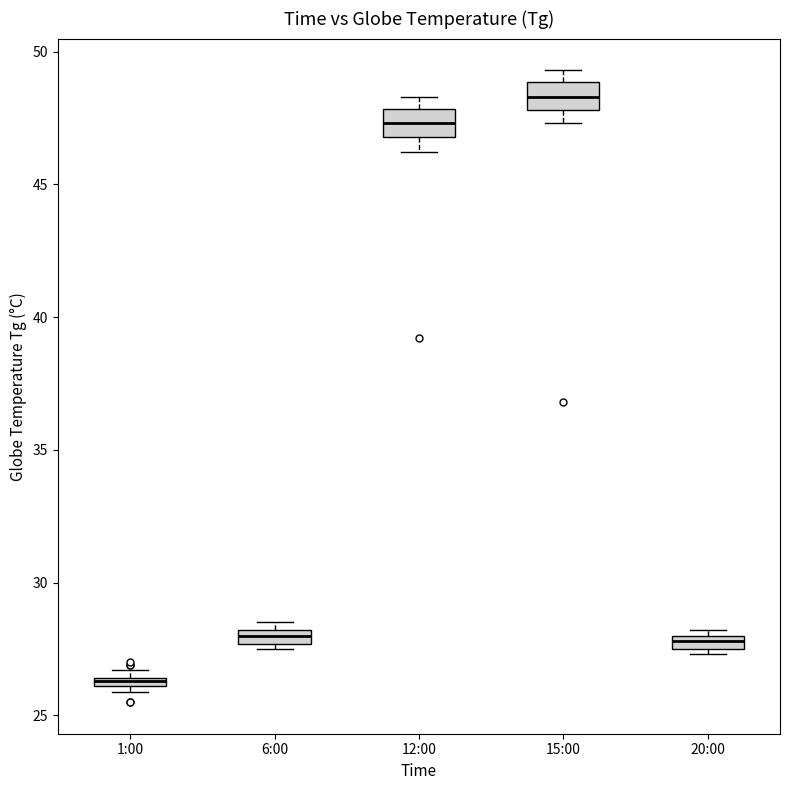

Where is the upper edge of the box for 20:00 on the y-axis? The values are not printed on the chart, so give them approximately, as read against the axis.

28.0